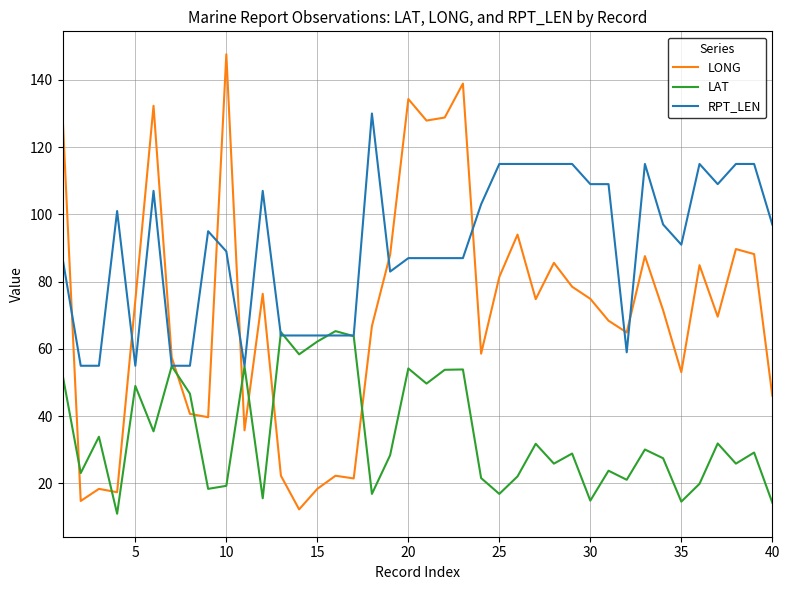

What is the maximum value for LONG?

147.6